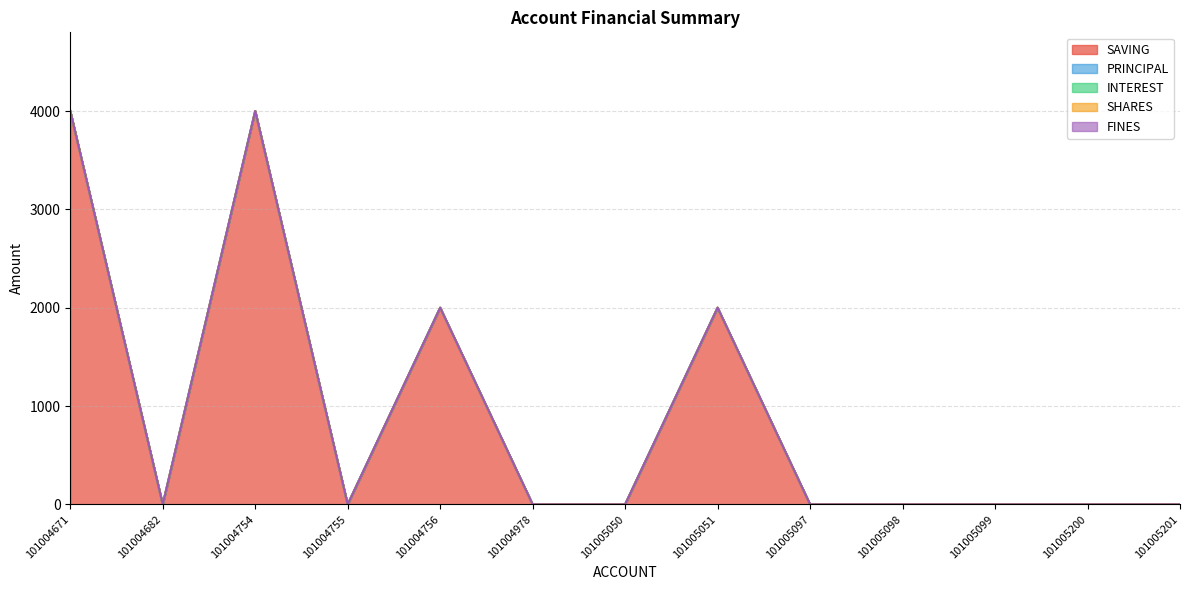

At which label does SAVING reach its peak?

101004671